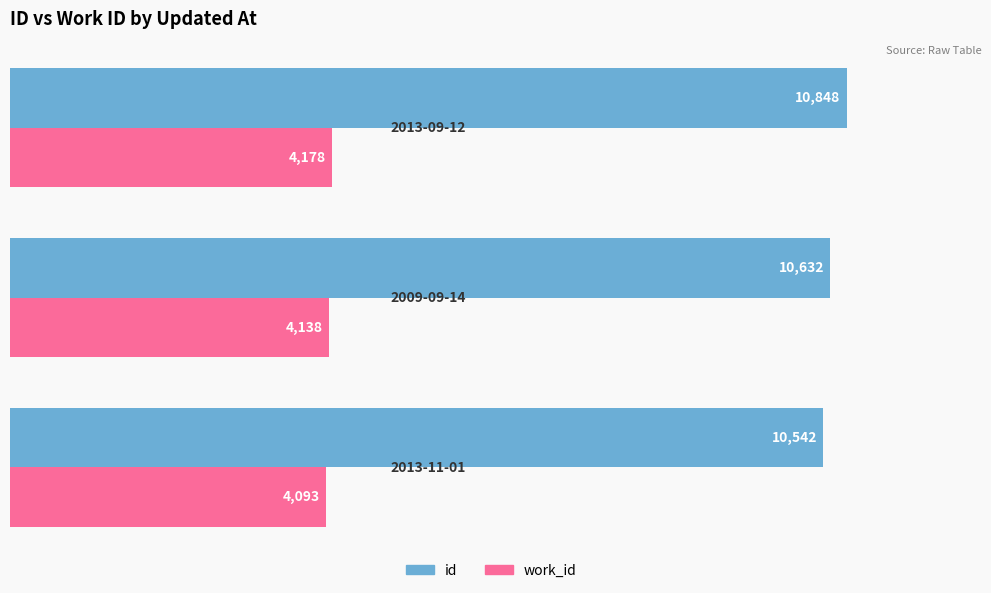

List the series in order of their overall mean, lowest first.

work_id, id